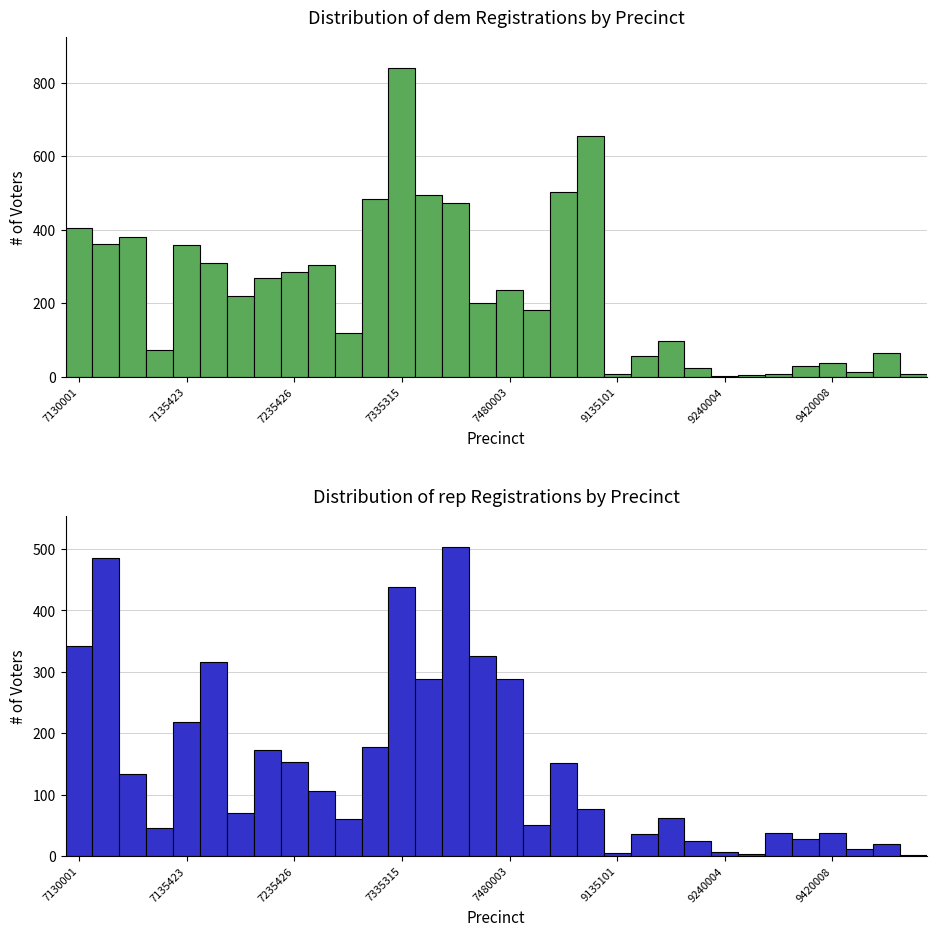

What is the difference between the maximum and minimum values in the rep series?

502